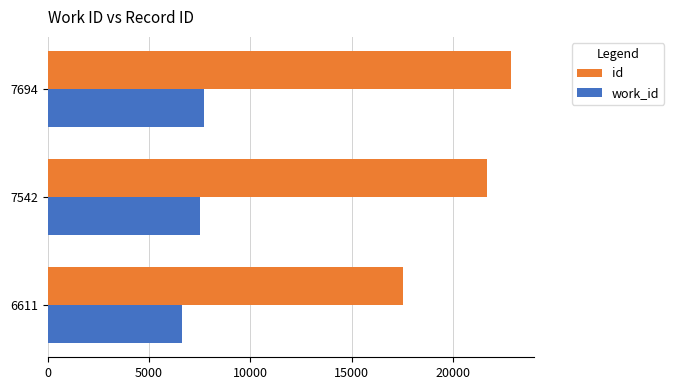

Which series has the largest total across all categories?

id